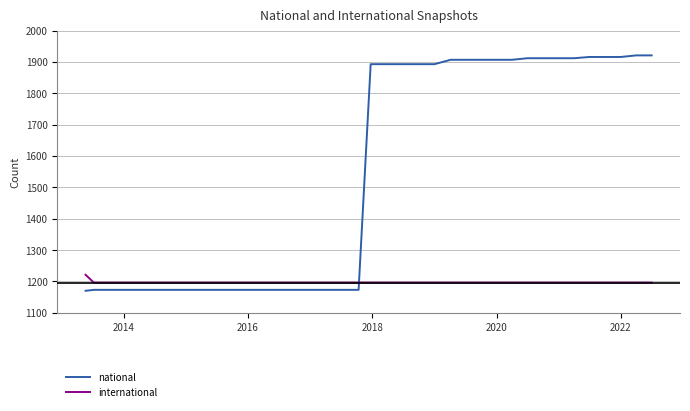

Which series has the largest total across all categories?

national